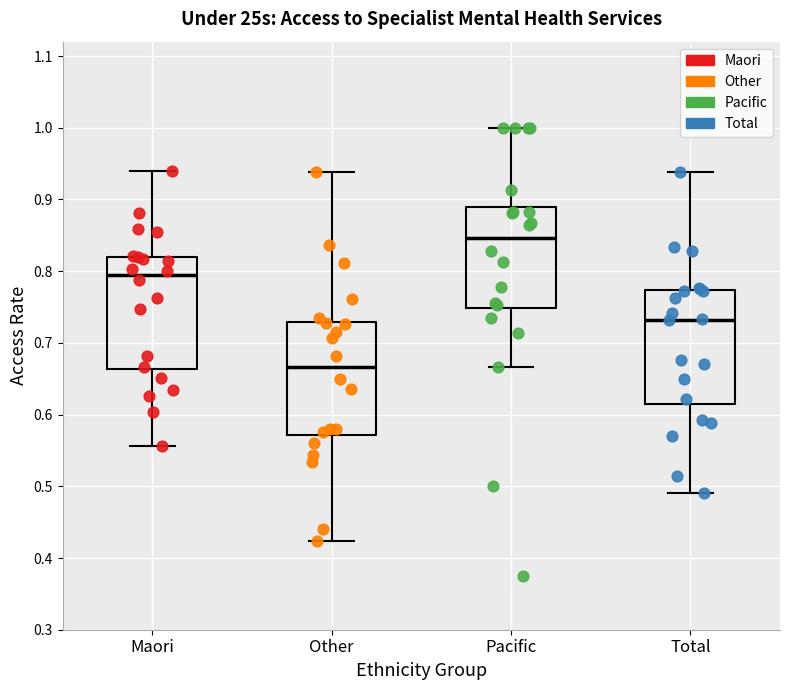

Reading left to right, transcribe this box plot: for each box, give where its median line is, the range the box spans, and where its two whiskers end, as read against the y-axis. The values are not printed on the chart, so give them approximately, as read against the axis.

Maori: median 0.79, box 0.66 to 0.82, whiskers 0.56 to 0.94
Other: median 0.67, box 0.57 to 0.73, whiskers 0.42 to 0.94
Pacific: median 0.85, box 0.75 to 0.89, whiskers 0.67 to 1.00
Total: median 0.73, box 0.61 to 0.77, whiskers 0.49 to 0.94